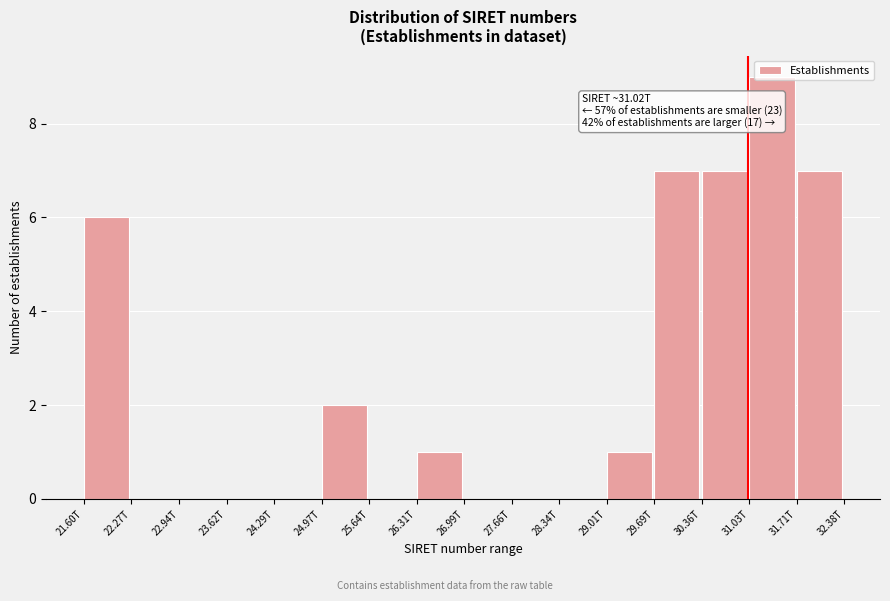

Which label corresponds to the largest value in the chart?

31.03T